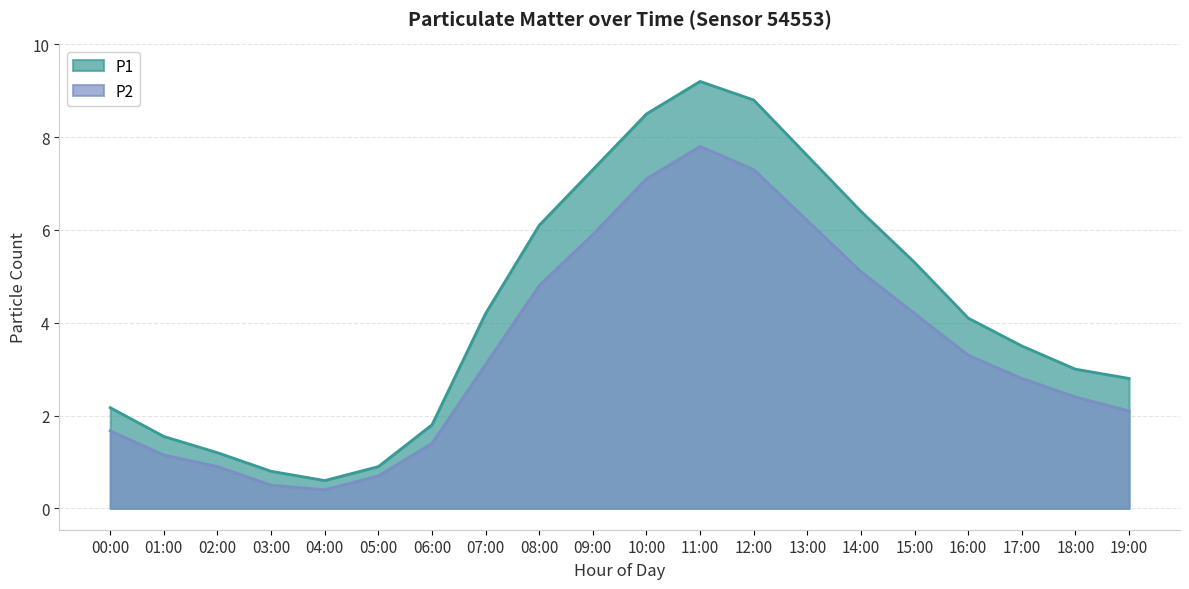

Reading right to left, list all the values displayed in this chart.

P1: 19:00=2.8	18:00=3.0	17:00=3.5	16:00=4.1	15:00=5.3	14:00=6.4	13:00=7.6	12:00=8.8	11:00=9.2	10:00=8.5	09:00=7.3	08:00=6.1	07:00=4.2	06:00=1.8	05:00=0.9	04:00=0.6	03:00=0.8	02:00=1.2	01:00=1.6	00:00=2.2
P2: 19:00=2.1	18:00=2.4	17:00=2.8	16:00=3.3	15:00=4.2	14:00=5.1	13:00=6.2	12:00=7.3	11:00=7.8	10:00=7.1	09:00=5.9	08:00=4.8	07:00=3.1	06:00=1.4	05:00=0.7	04:00=0.4	03:00=0.5	02:00=0.9	01:00=1.1	00:00=1.7